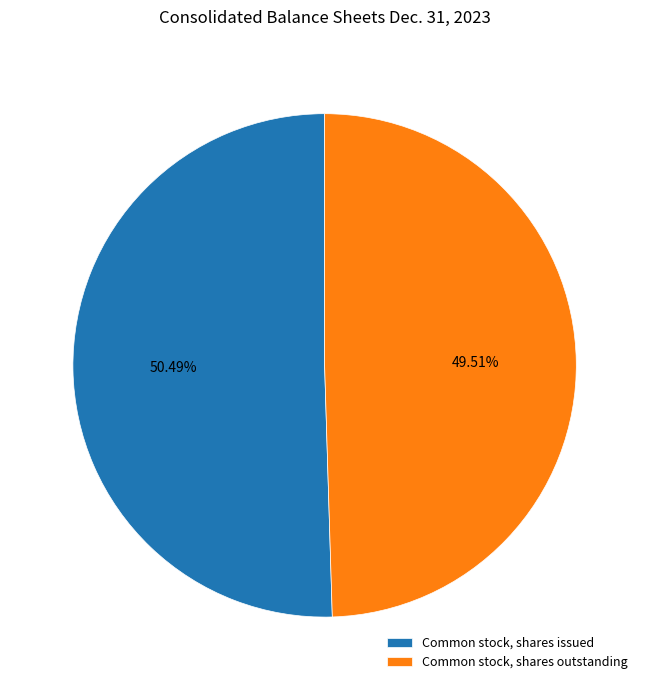

Is there any slice that represents more than half of the pie?

Yes